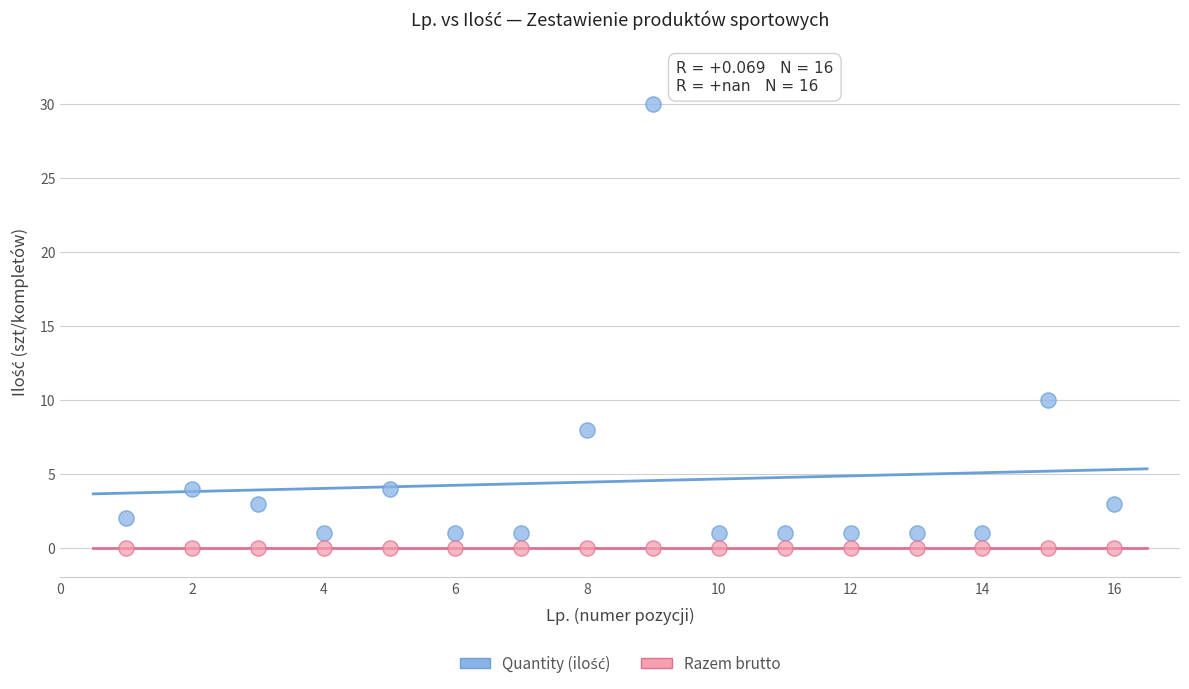

Count the number of points in this scatter plot.

32